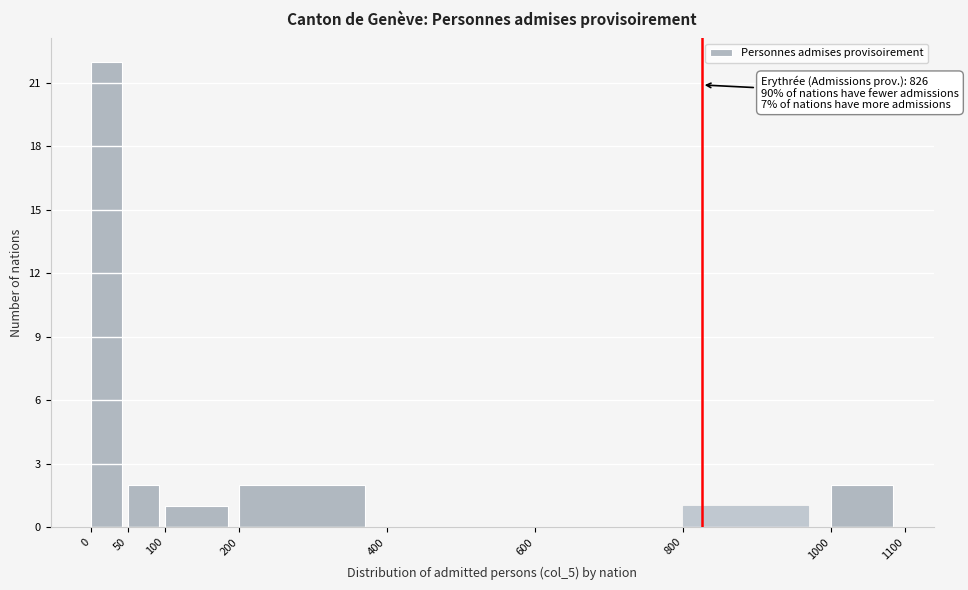

Which range on the x-axis has the tallest bar?

0 to 50